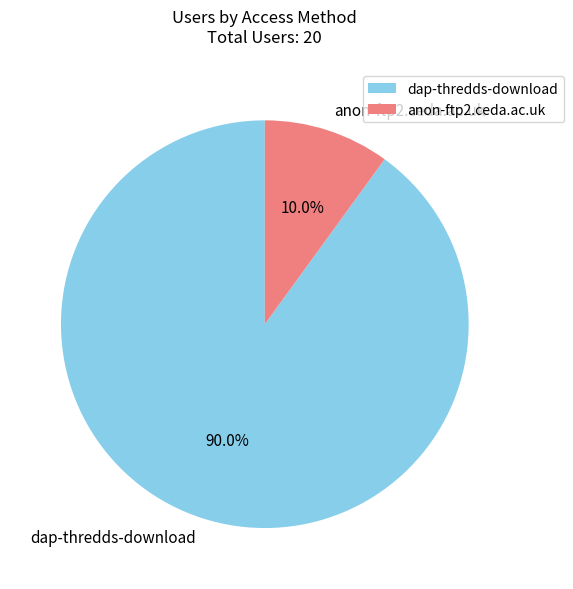

Is it true that anon-ftp2.ceda.ac.uk is 10% of the pie?

True